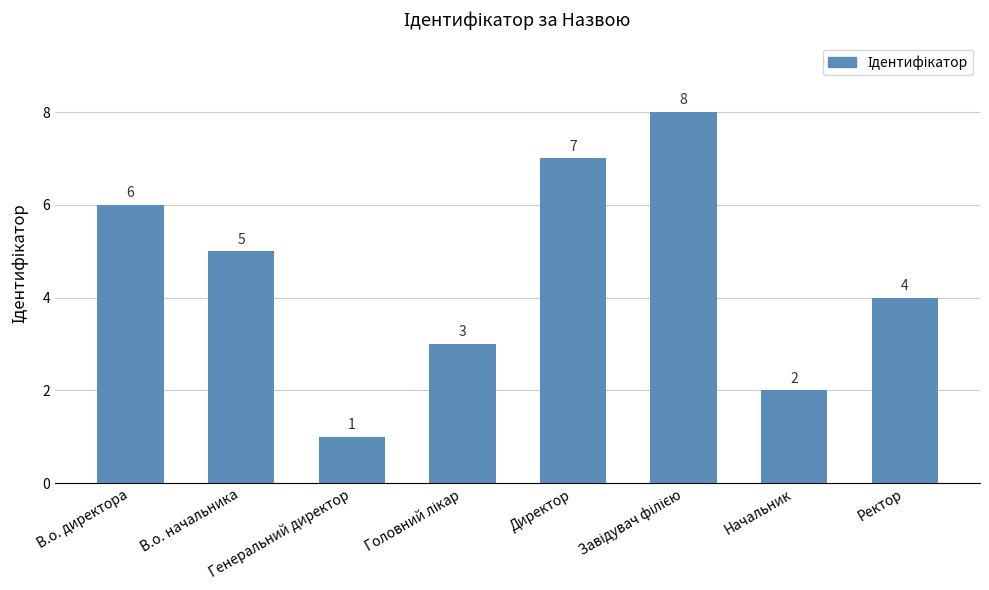

What is the change in value from В.о. директора to Начальник?

-4